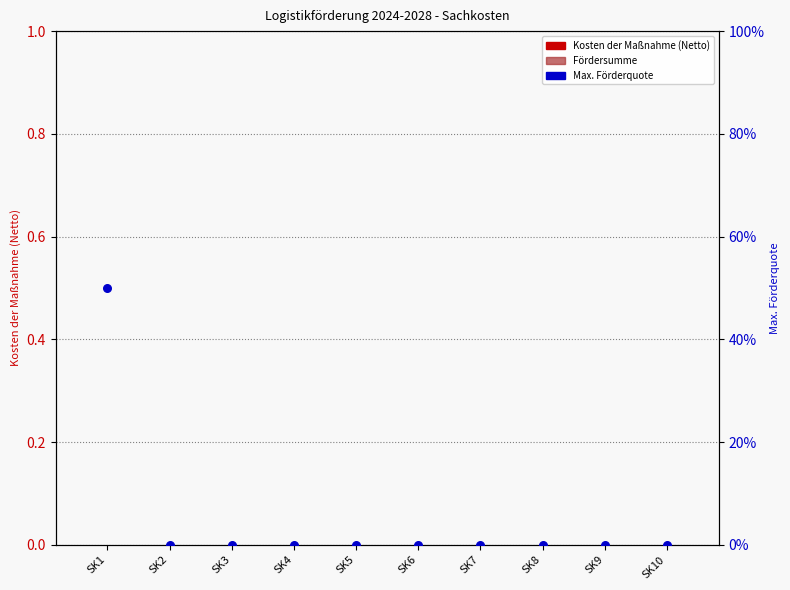

Which series reaches the maximum Y coordinate?

Max. Förderquote